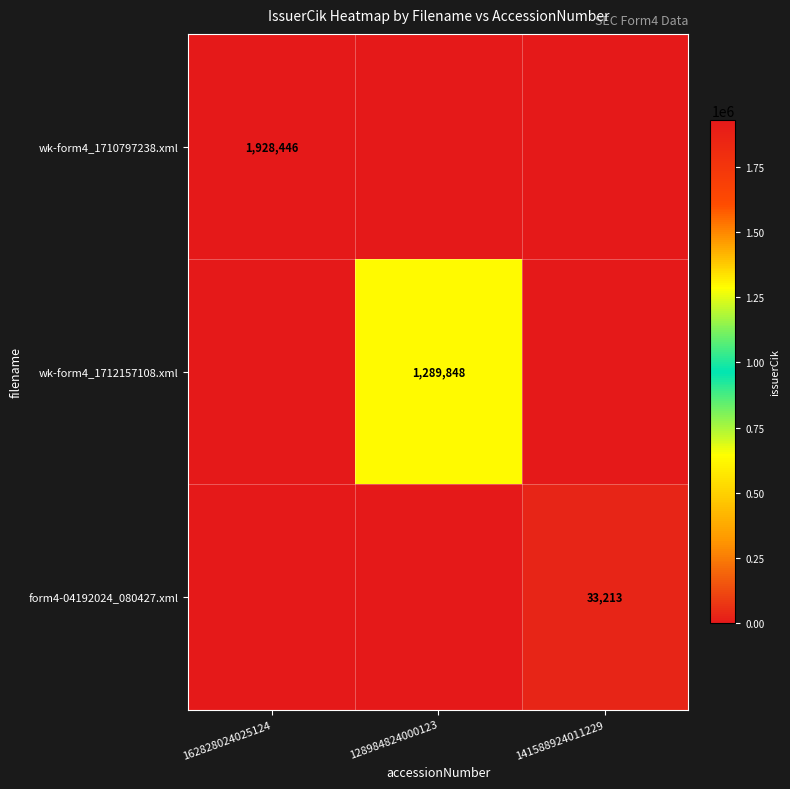

The wk-form4_1712157108.xml series shows 382181 at 128984824000123. True or false?

False